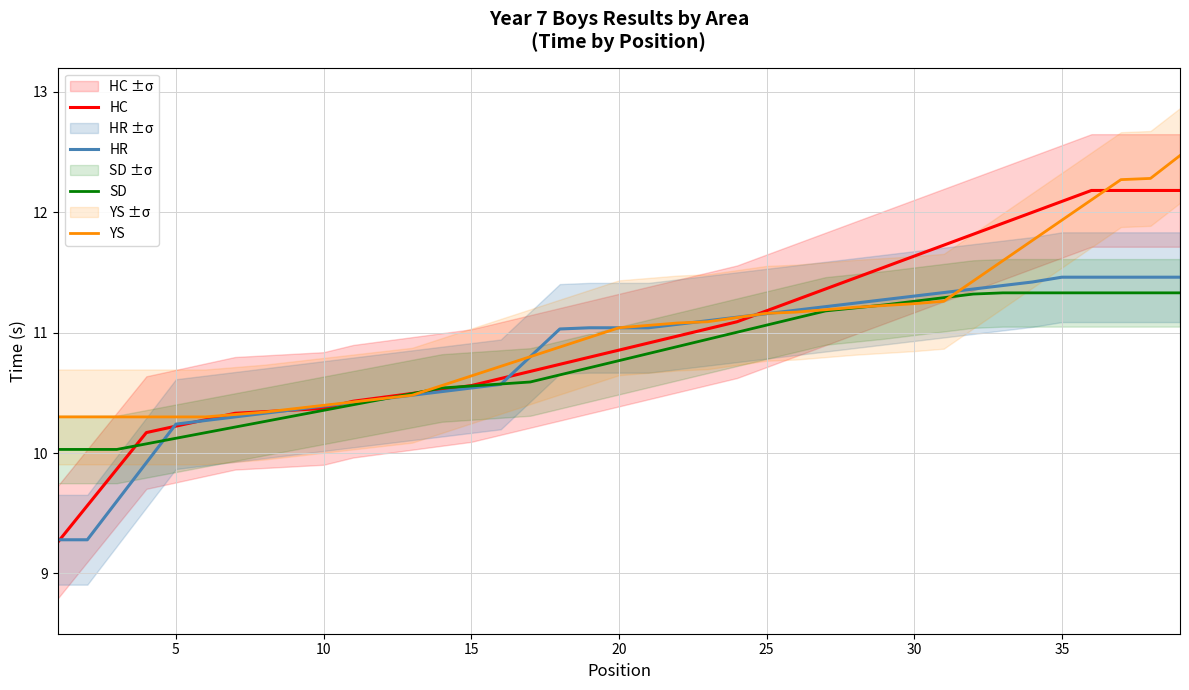

Does the chart display data point markers on the line(s)?

No